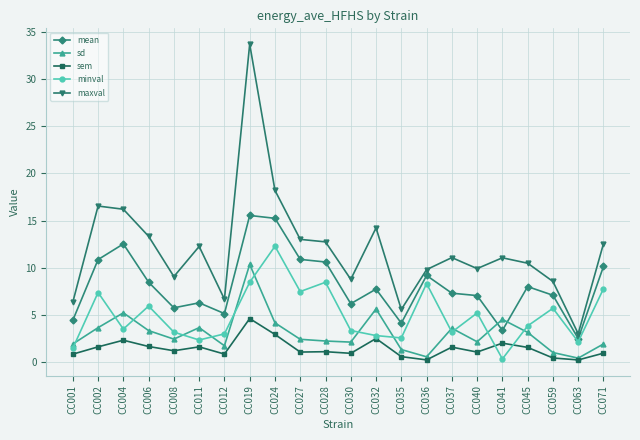

What are all the series names shown in the legend?

mean, sd, sem, minval, maxval